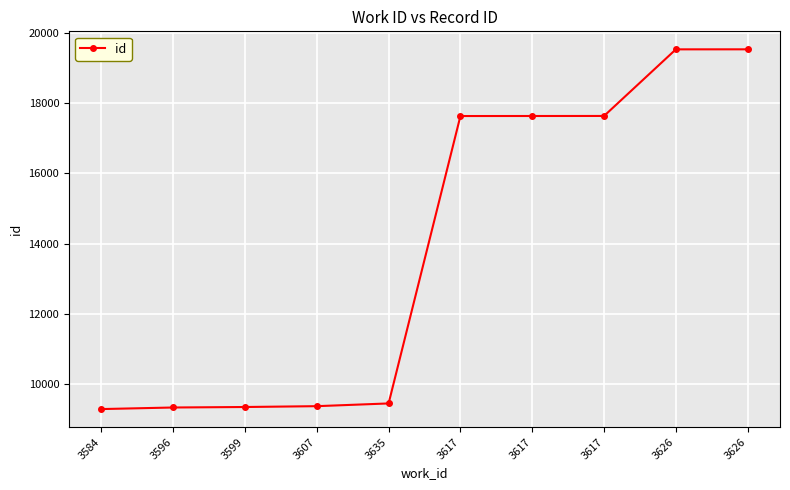

The chart shows a value of 19545 at 3626. True or false?

True